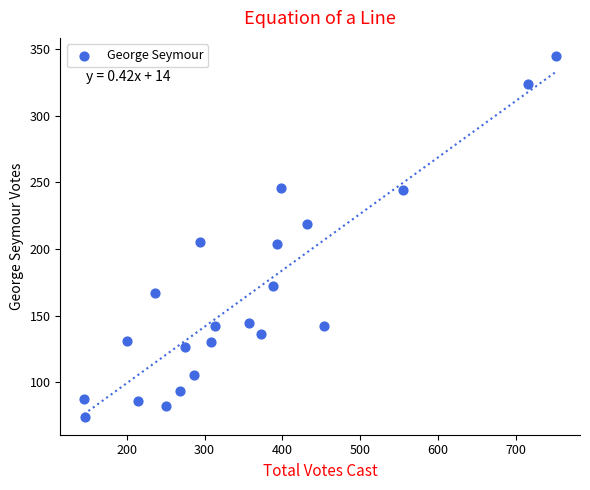

What is the range of Y values (max minus min)?

271